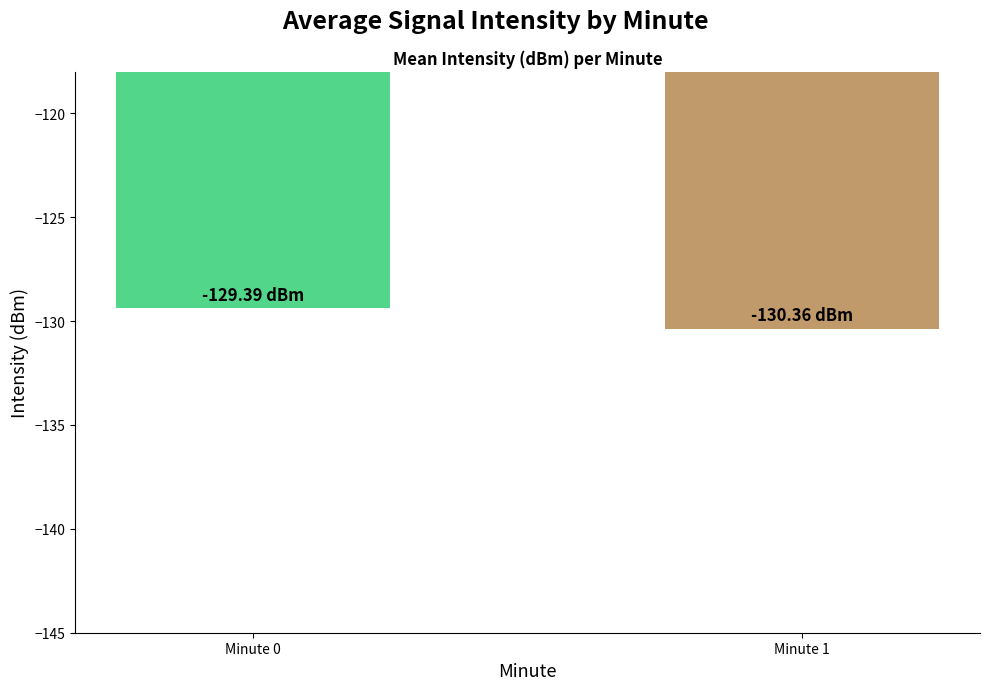

List the labels in order of value, smallest first.

Minute 1, Minute 0